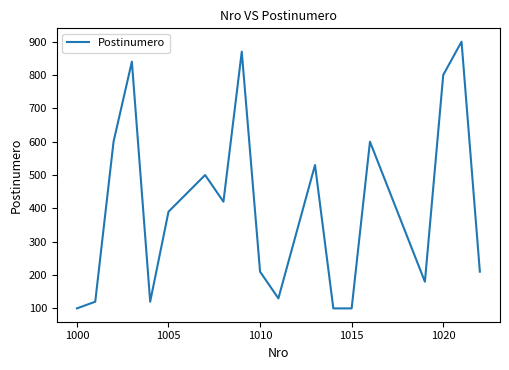

What is the sum of all values?

8040